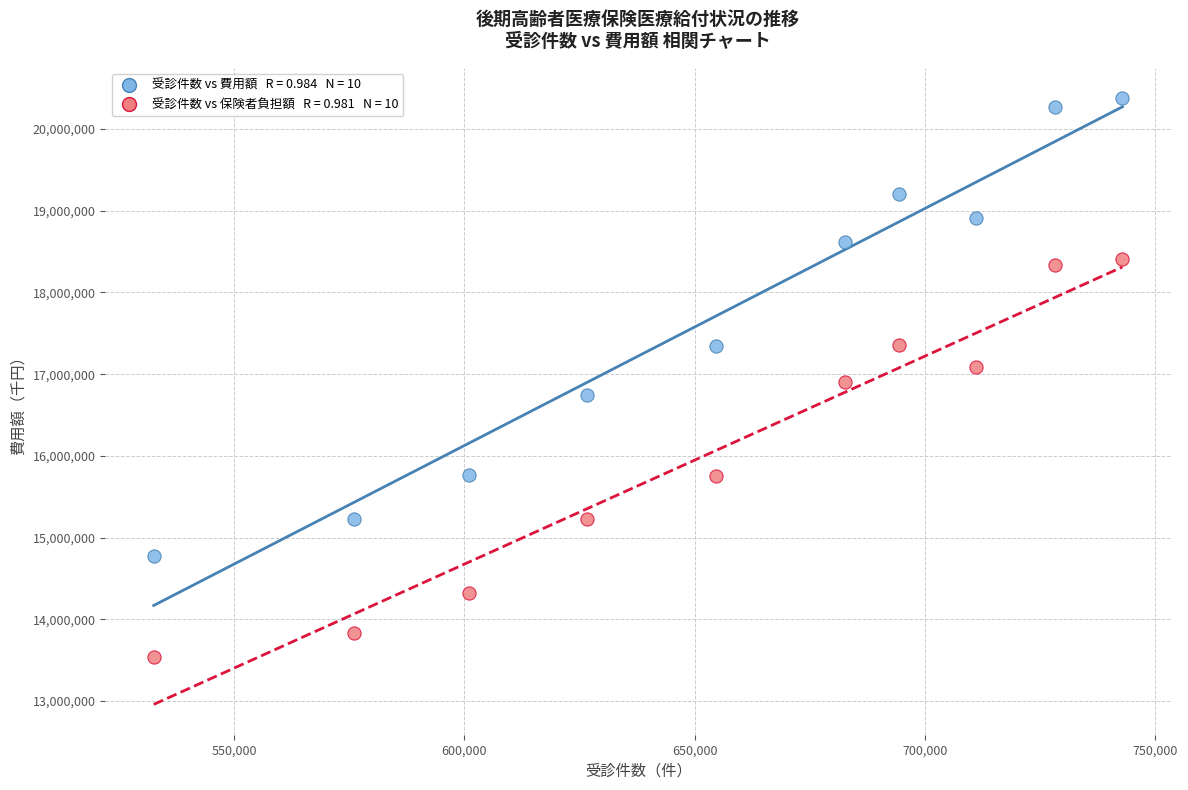

Across all data points, what is the range of Y values (max minus min)?

6837379